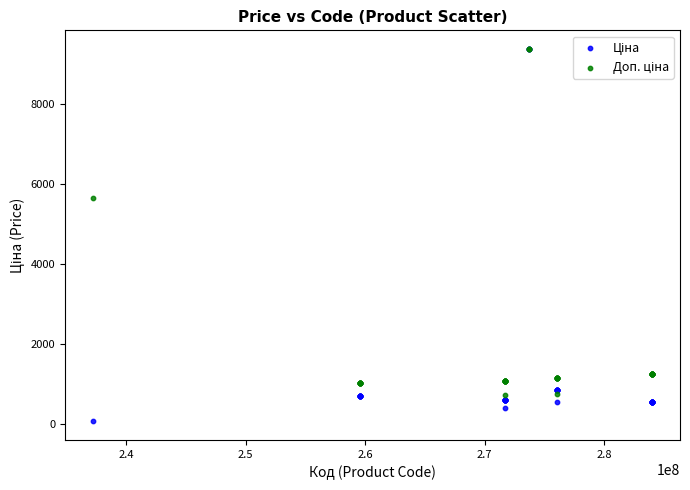

Across all series, what Y value is closest to 4720?

5656.0